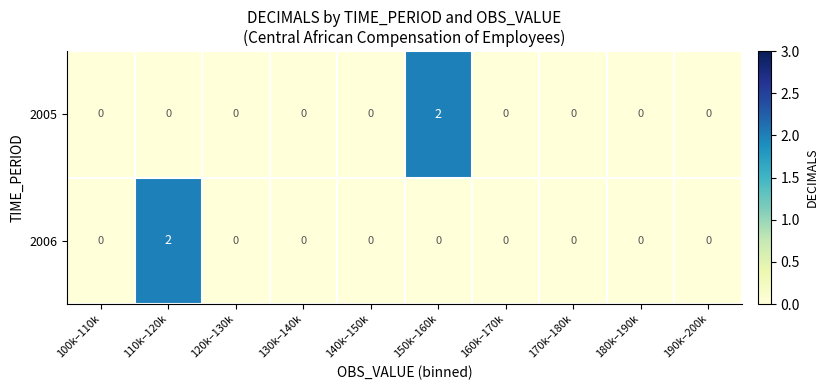

Which category has the highest value in the 2006 series?

110k–120k